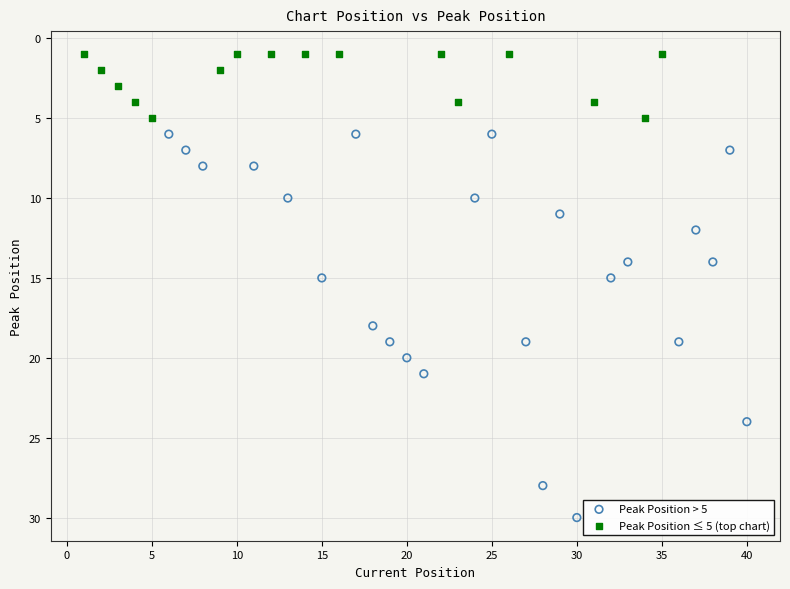

Which series contains the lowest Y value?

Peak Position ≤ 5 (top chart)